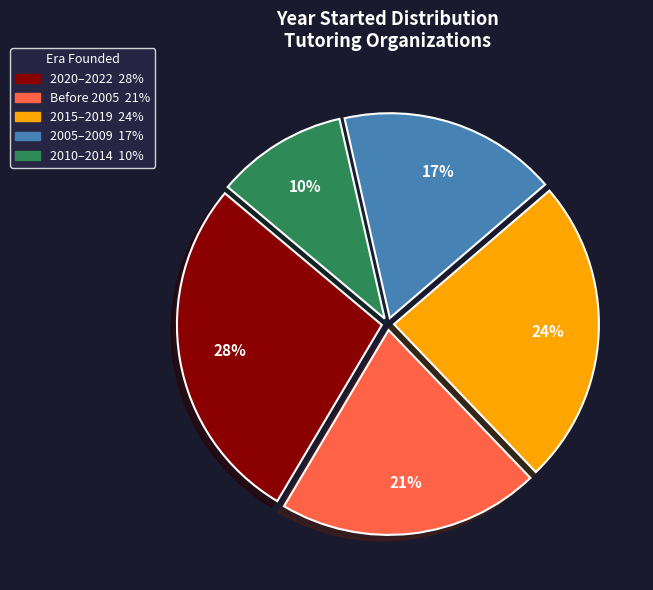

Does any single category account for the majority?

No